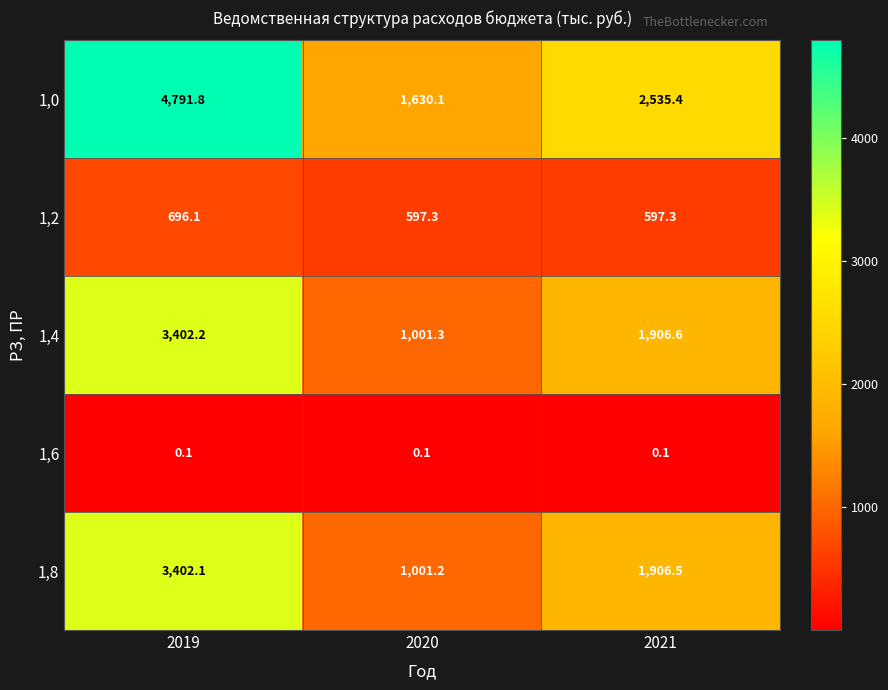

Which series changed the most between 2019 and 2020?

1,0